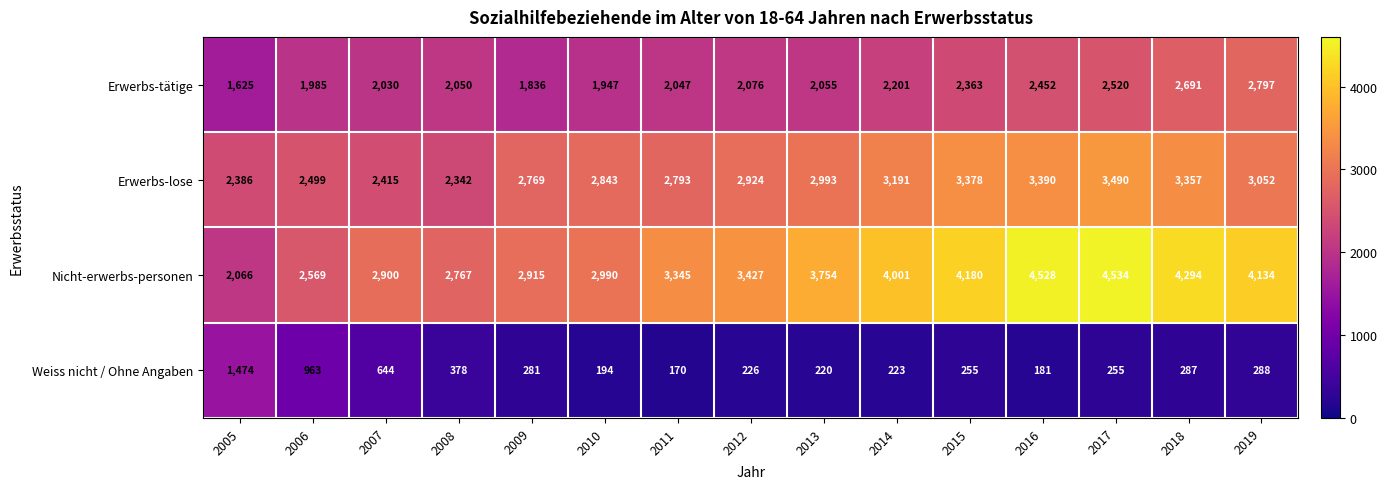

What is the difference between the Nicht-erwerbs-personen values at 2013 and 2006?

1185